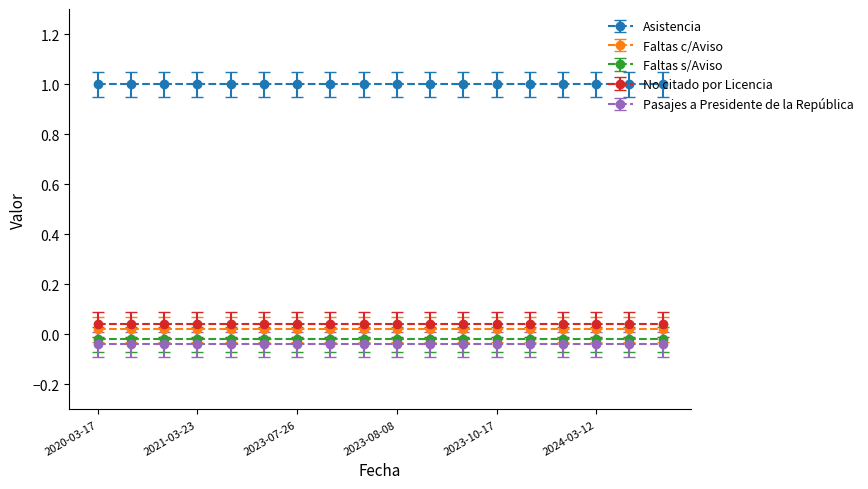

At how many categories does at least one series exceed 0?

18